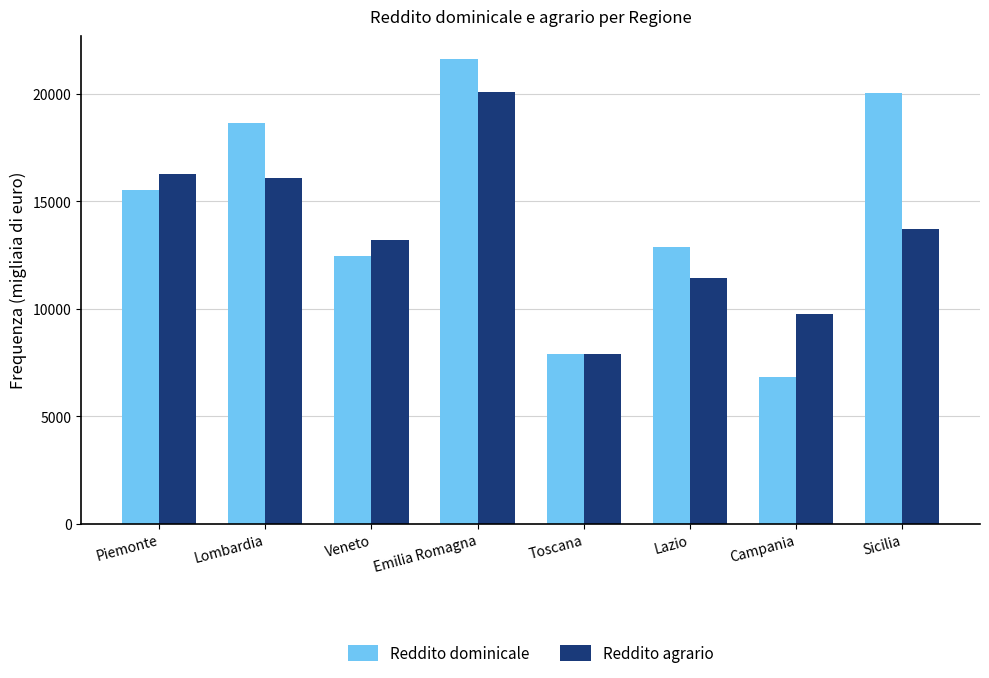

What is the average value of the Reddito dominicale series?

14483